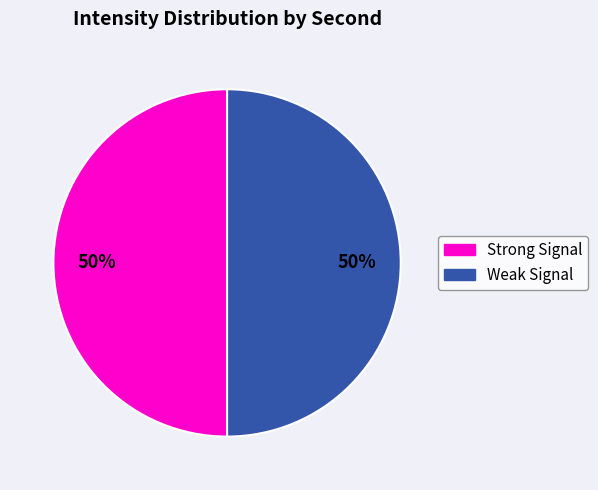

To the nearest percent, what is the average slice percentage?

50%